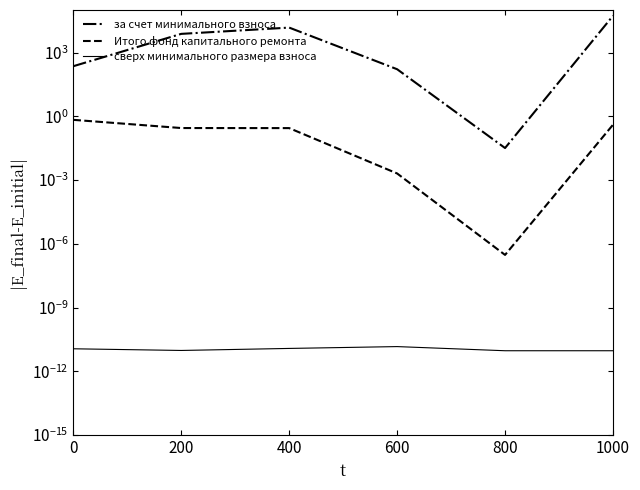

True or false: за счет минимального взноса and Итого фонд капитального ремонта cross at least once.

False